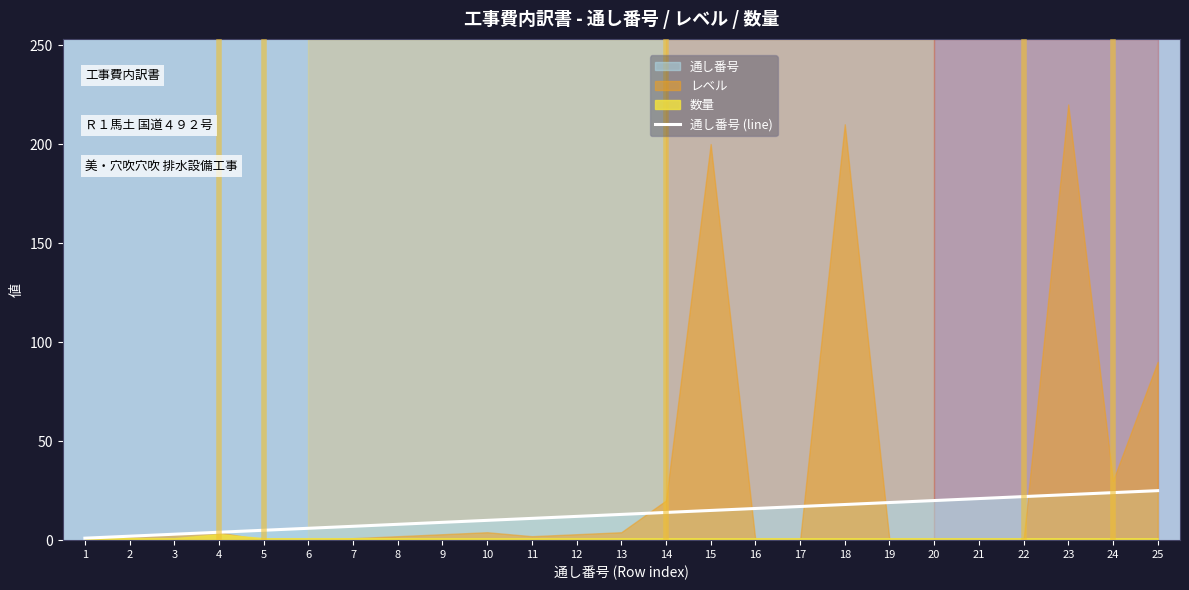

What is the approximate value at 8, to the nearest 10?

10